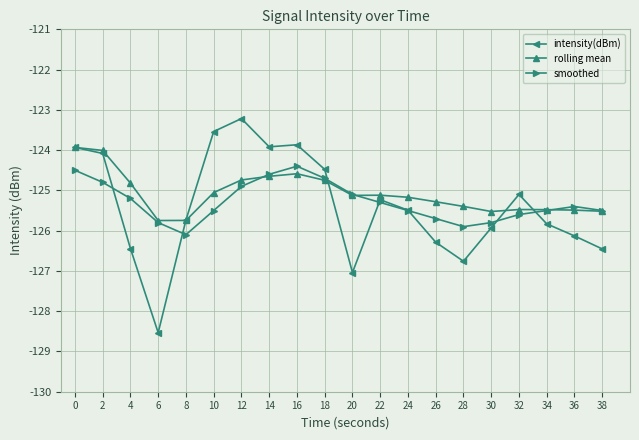

Between 2 and 38, which series saw the biggest shift?

intensity(dBm)